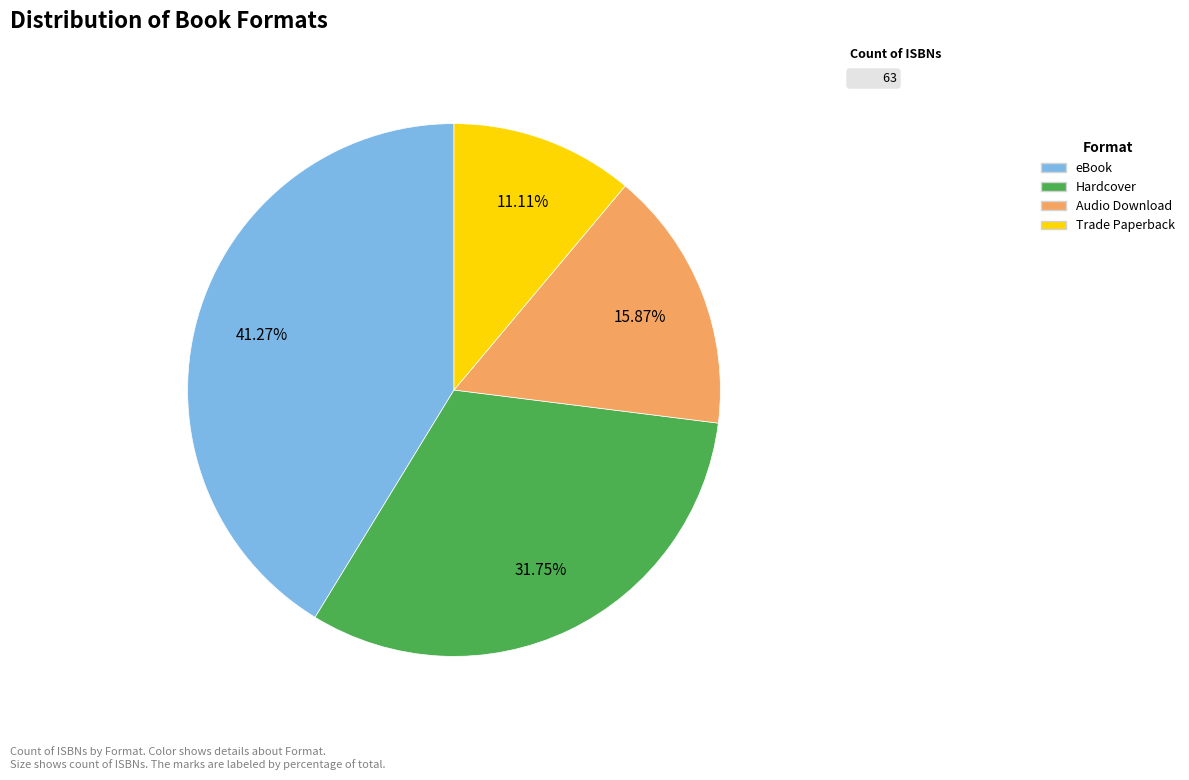

True or false: eBook accounts for 55% of the total.

False